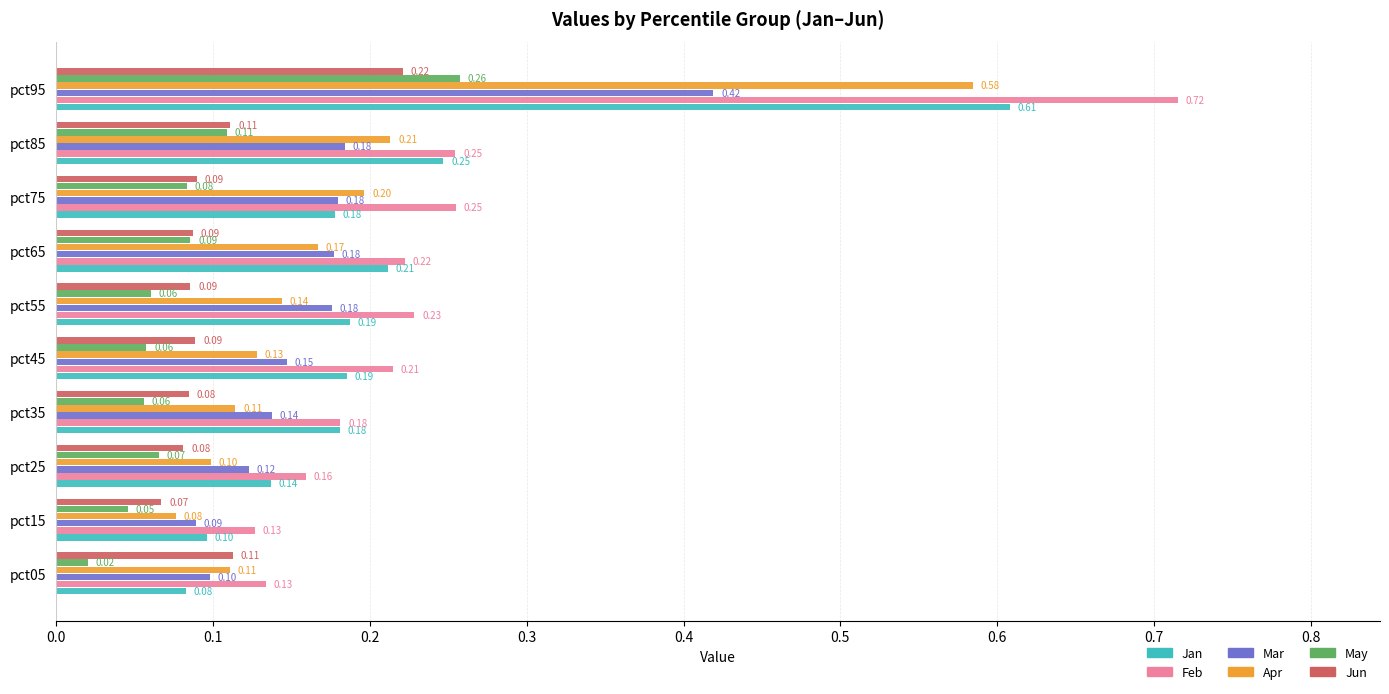

At how many categories does at least one series exceed 0?

10